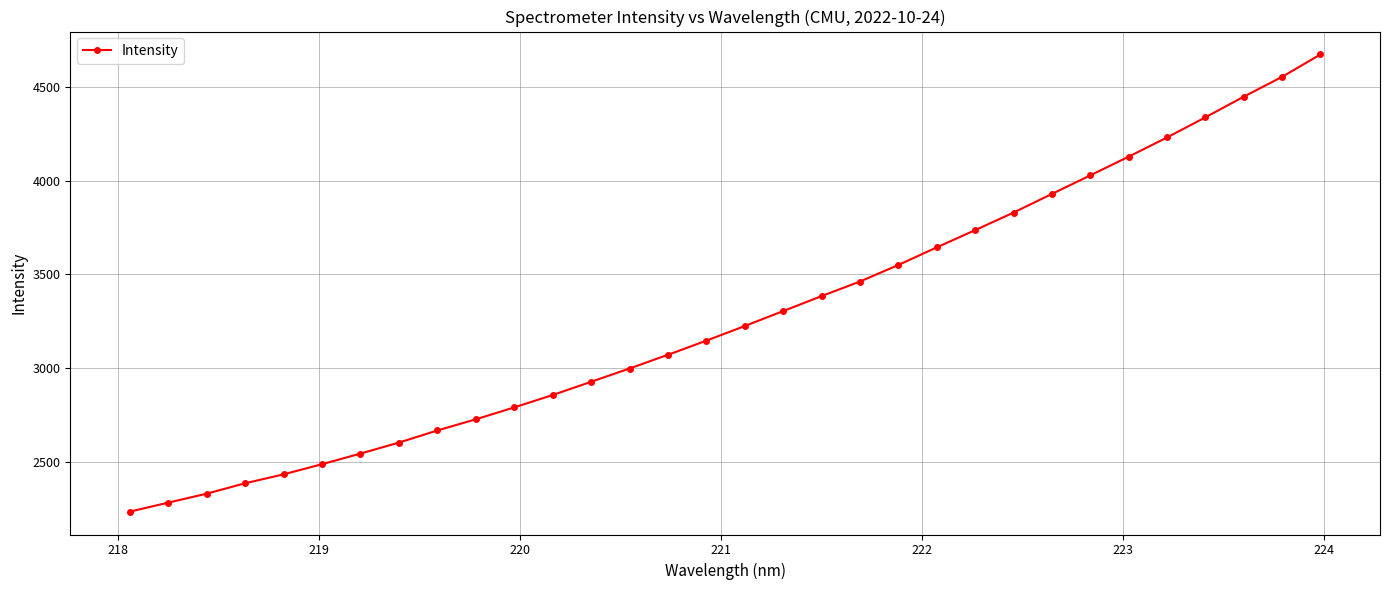

What is the difference between the maximum and minimum values?

2439.1